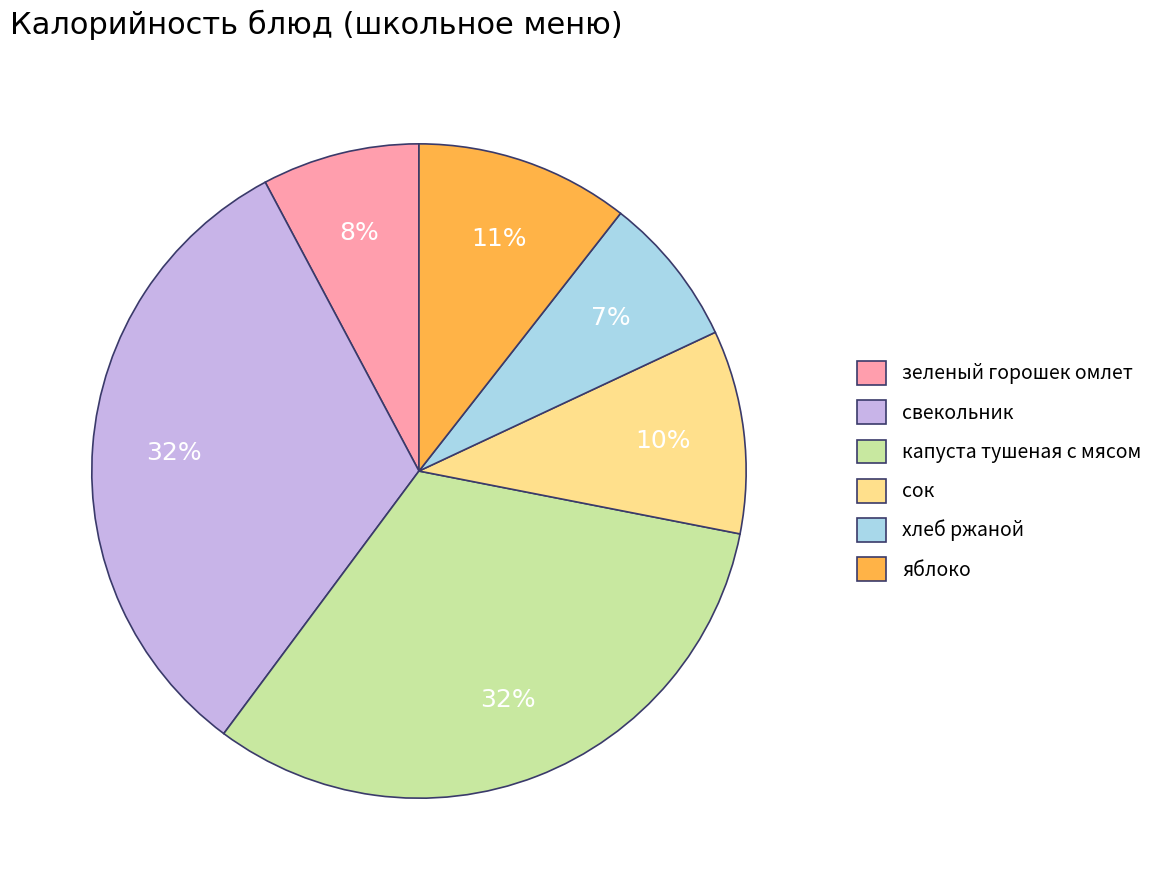

How many slices are in this pie chart?

6